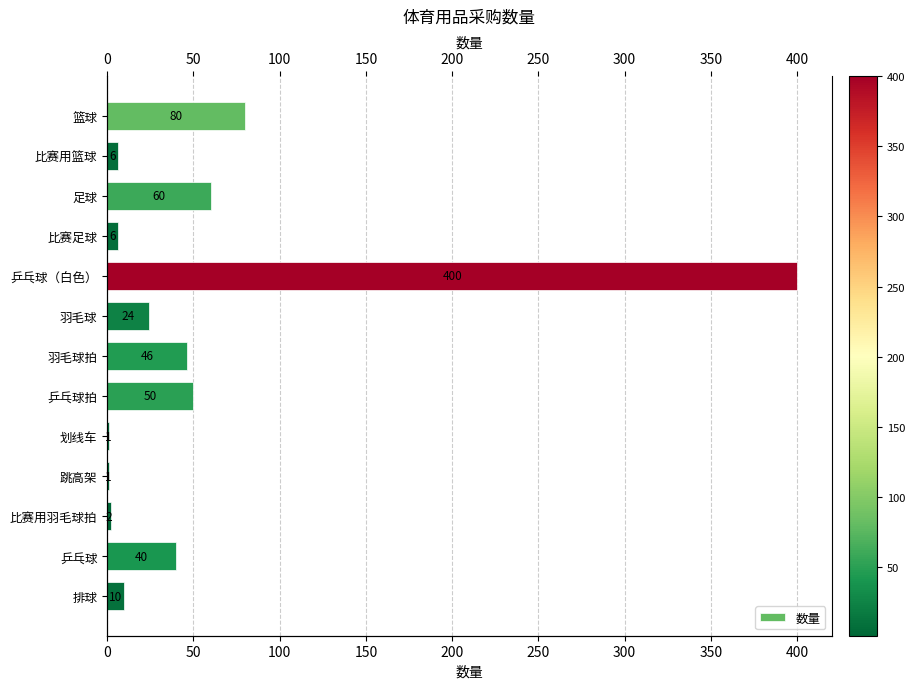

Does the chart contain any negative values?

No